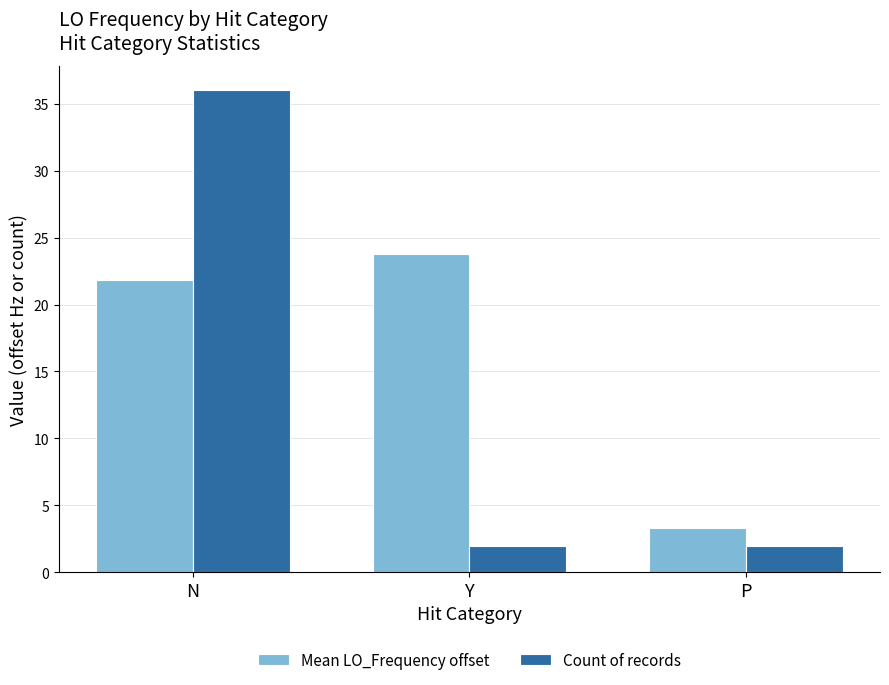

Rank the series by their average value, from lowest to highest.

Count of records, Mean LO_Frequency offset